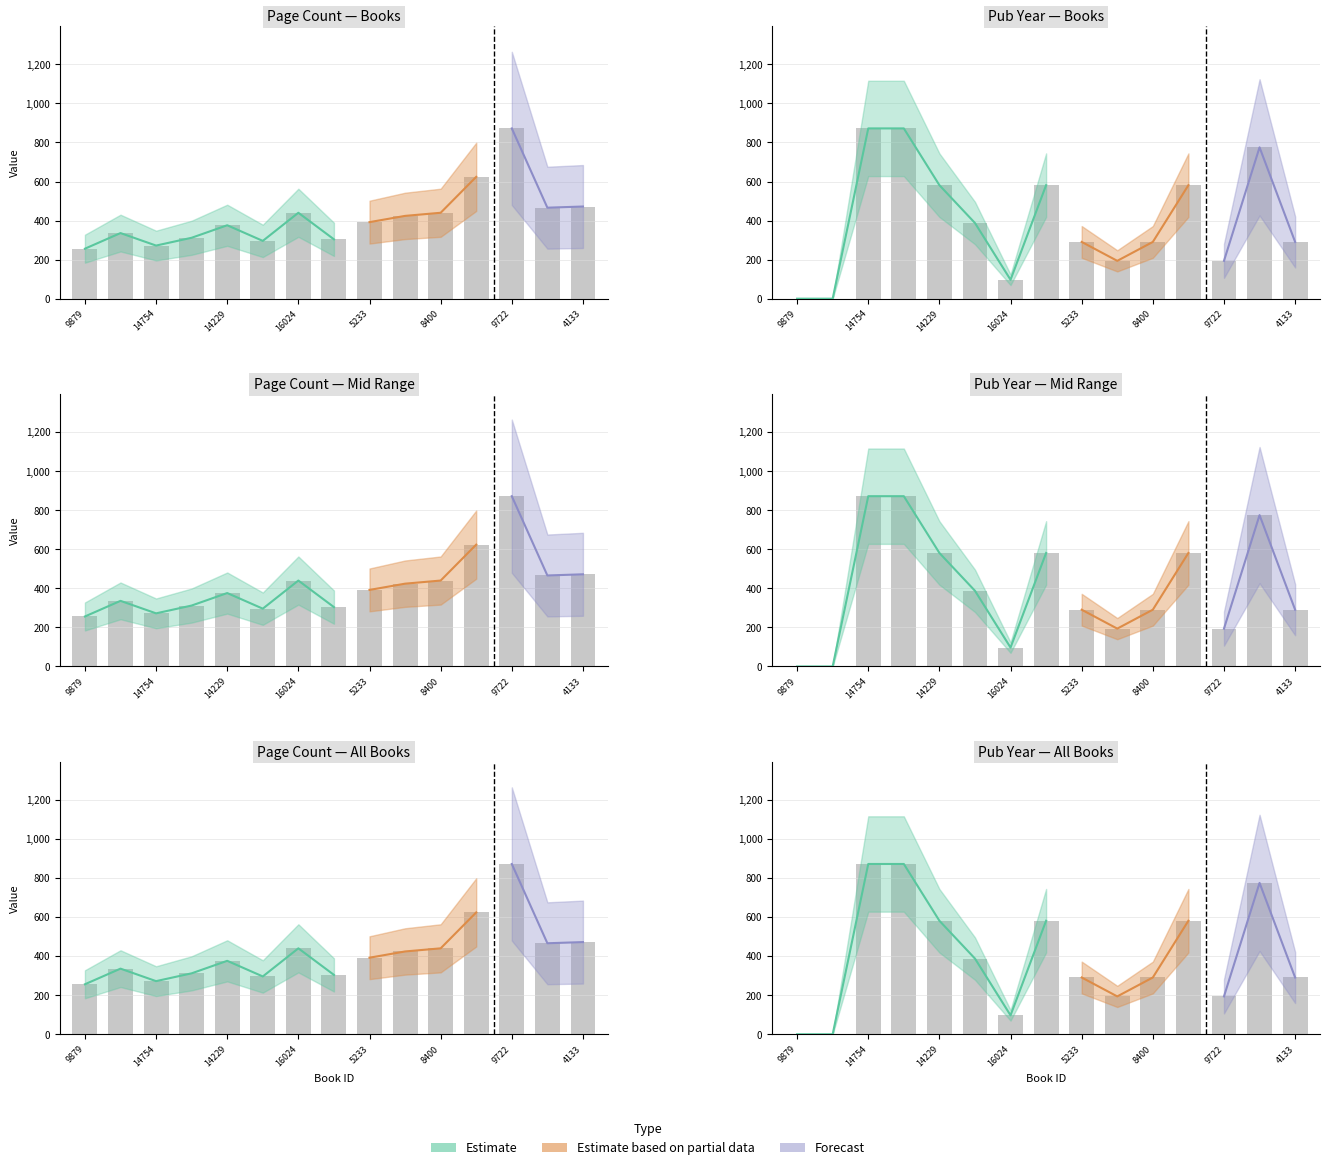

What is the value of the publishingYear bar at the 6th from the left?

387.6